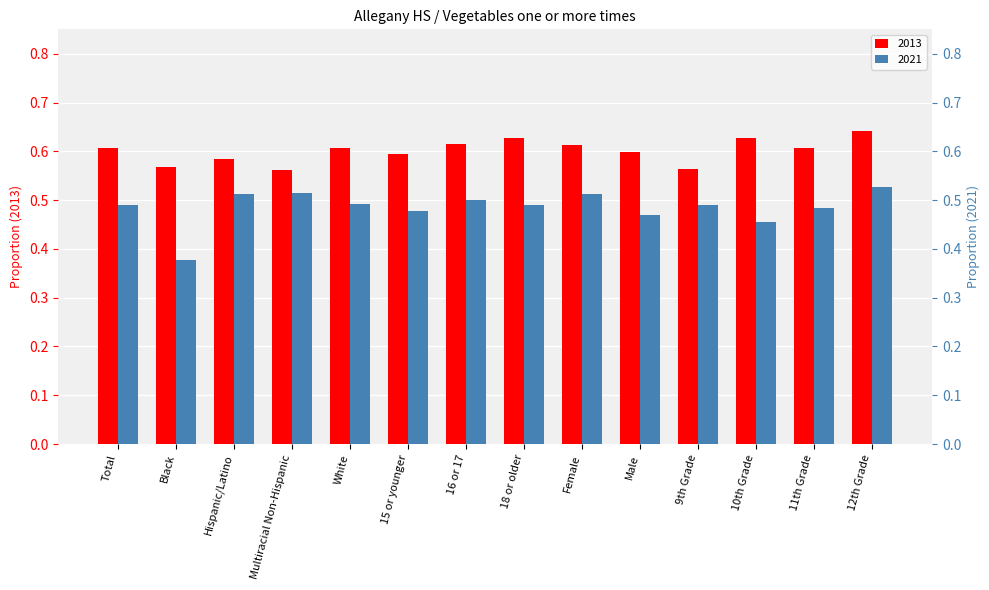

How many 2013 values are between 0 and 1?

14